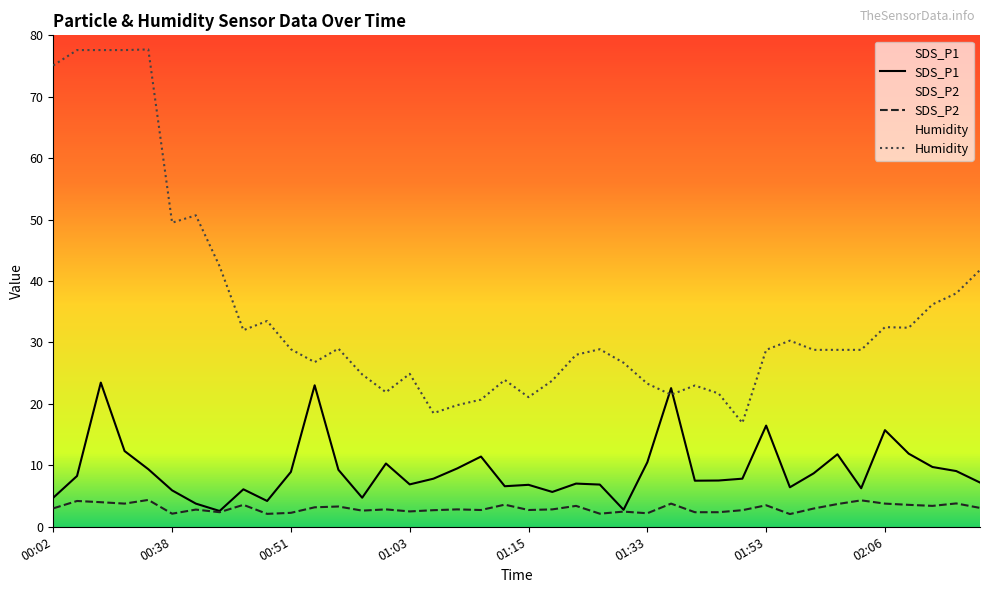

How many data points in Humidity are above 28?

23